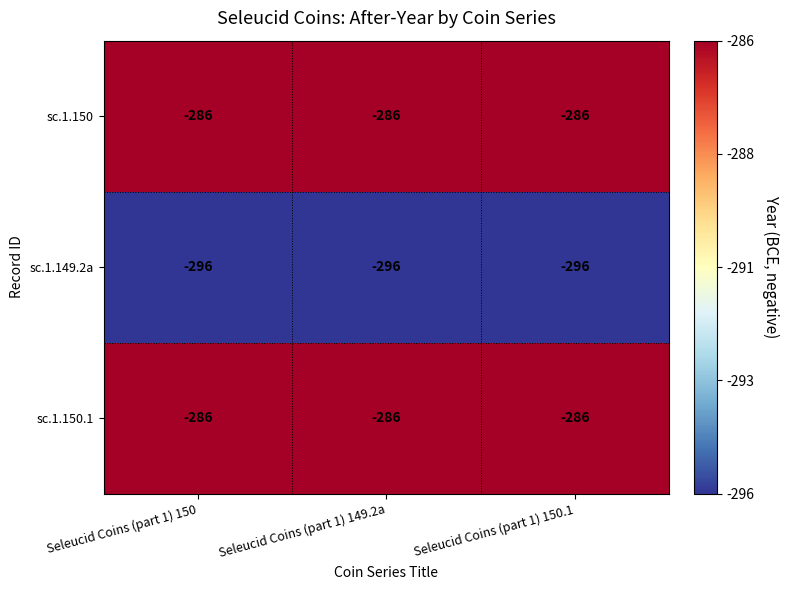

What is the highest value of the sc.1.149.2a series?

-296